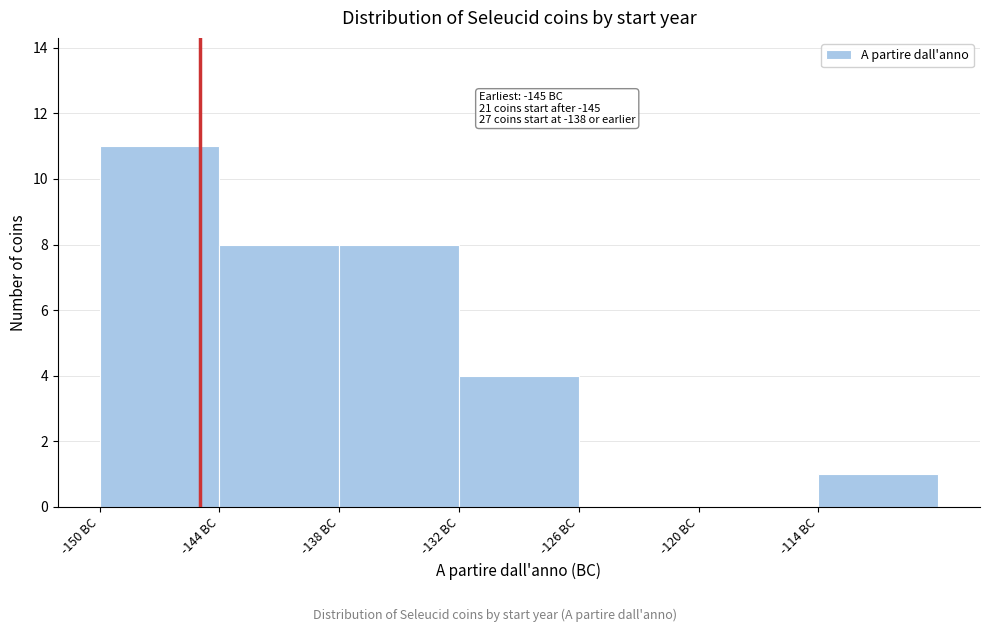

Over which range of the x-axis is the bar tallest?

-150 to -144